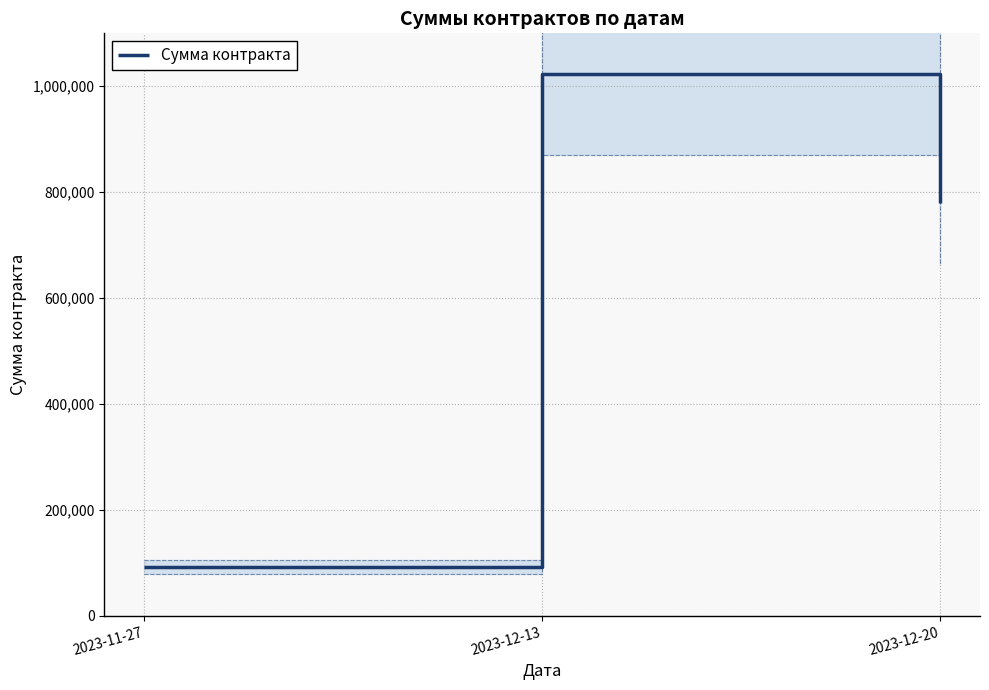

What is the difference between the values at 2023-12-13 and 2023-12-20?

242880